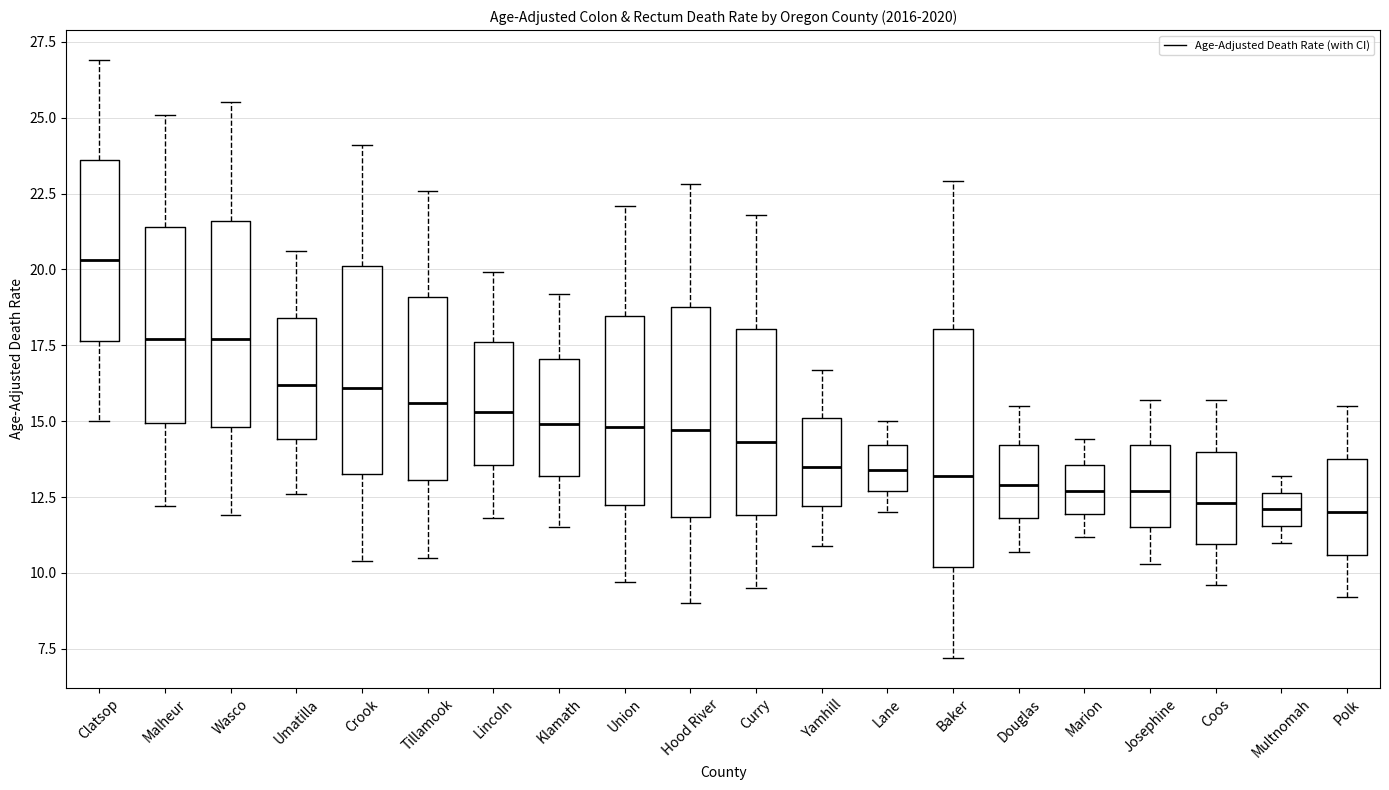

Where does the upper whisker of the box for Union end on the y-axis? The values are not printed on the chart, so give them approximately, as read against the axis.

22.0